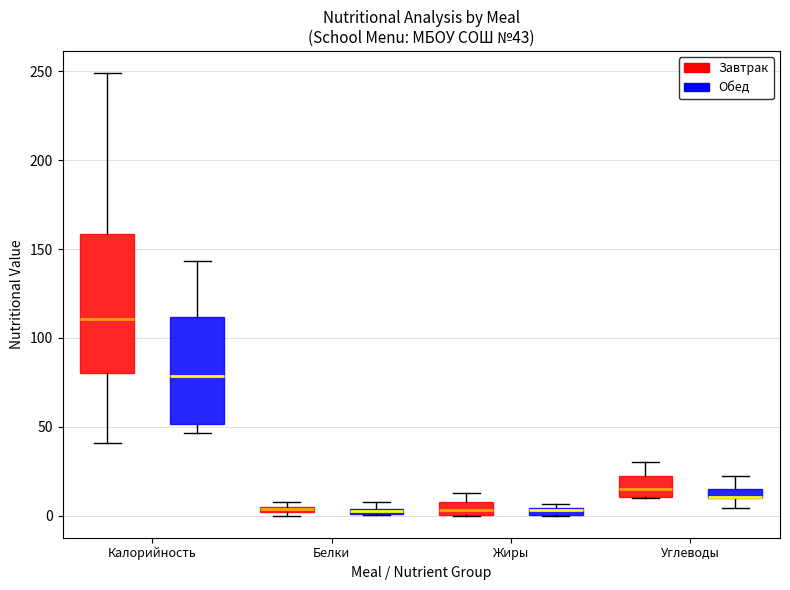

Which box is the tallest, from its lower edge to its upper edge?

Калорийность (Завтрак)